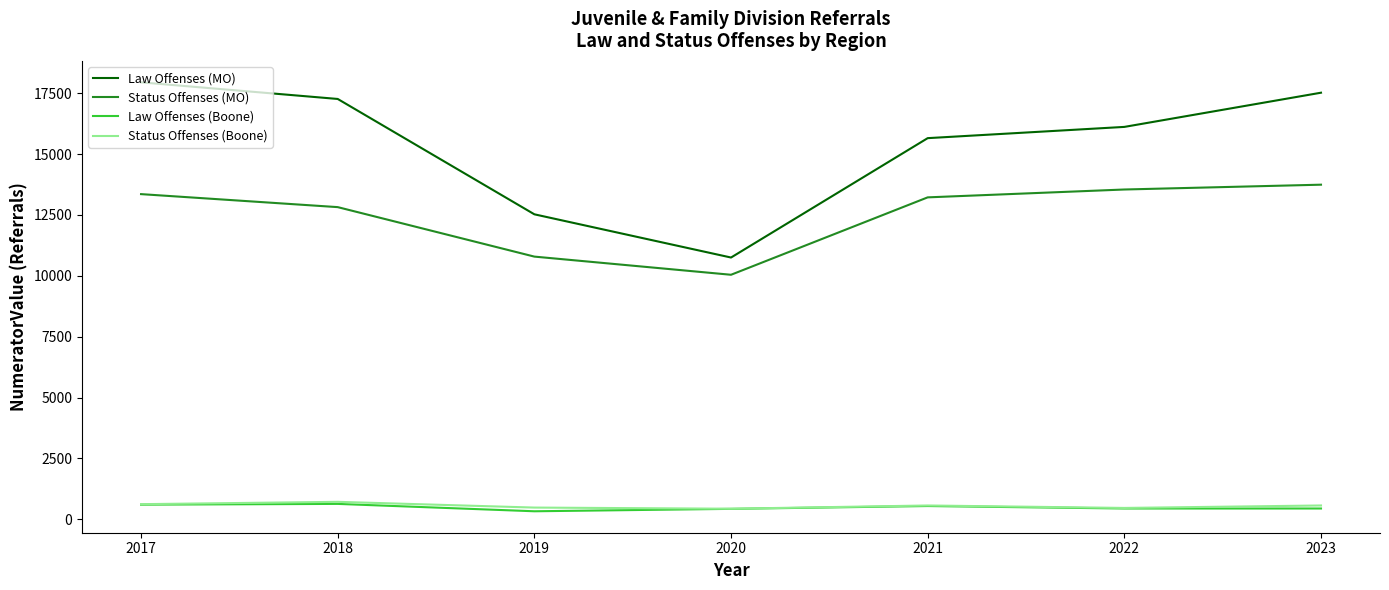

What are all the series names shown in the legend?

Law Offenses (MO), Status Offenses (MO), Law Offenses (Boone), Status Offenses (Boone)